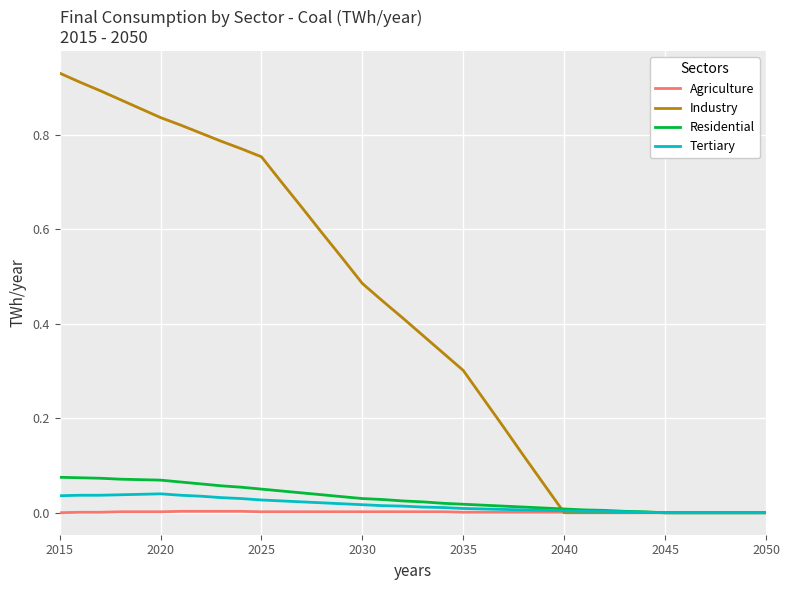

Which series has the largest total across all categories?

Industry